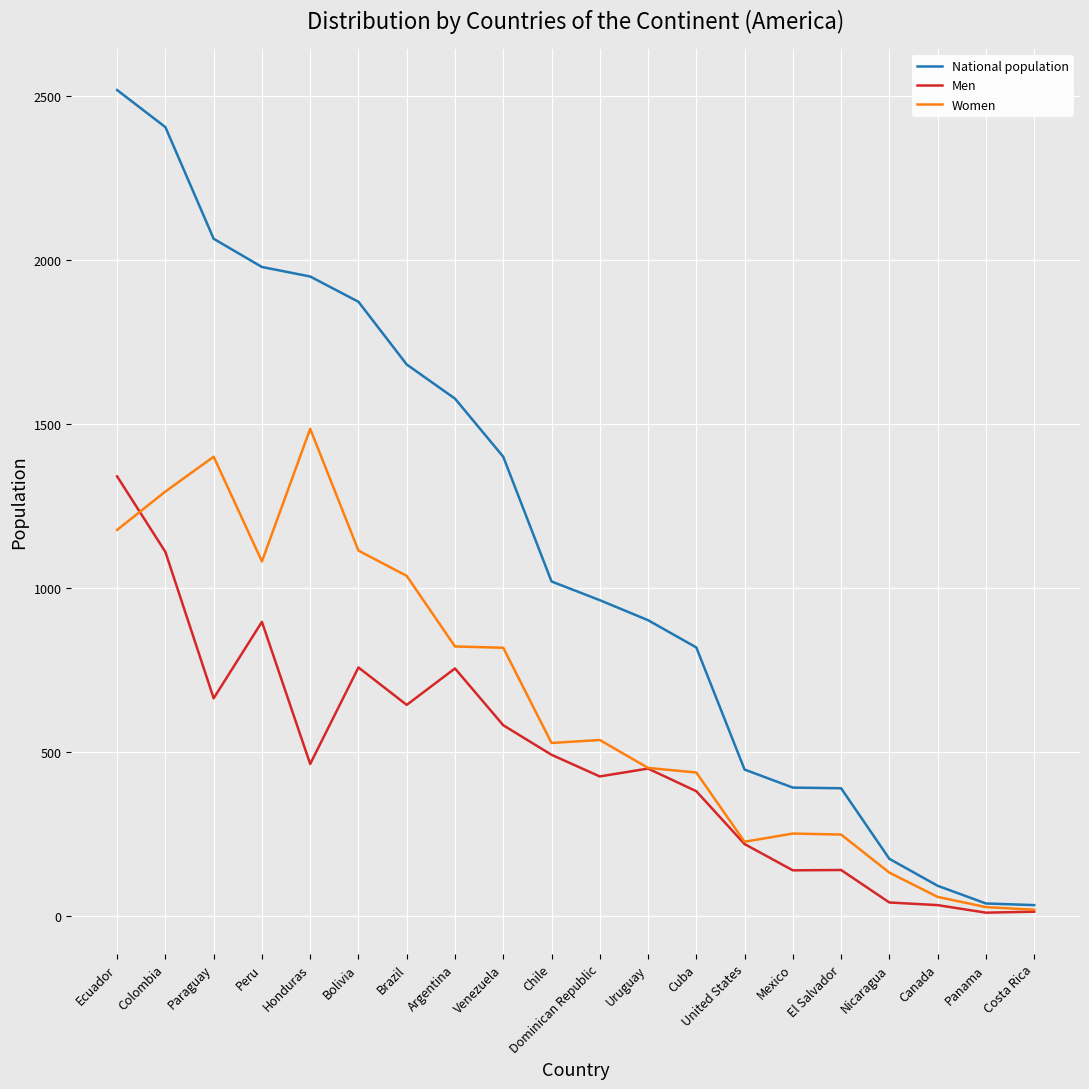

Does the chart display data point markers on the line(s)?

No